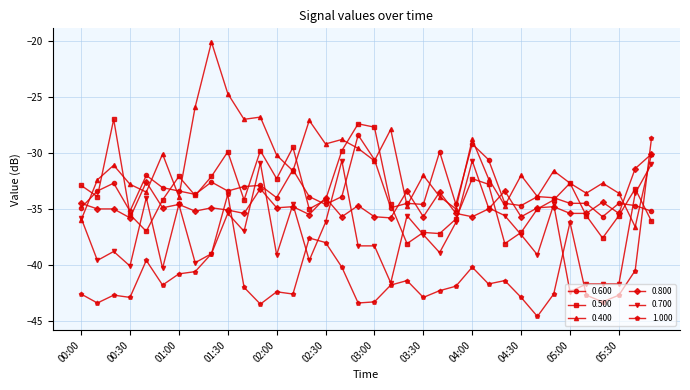

What is the average value of the 0.800 series?

-34.6